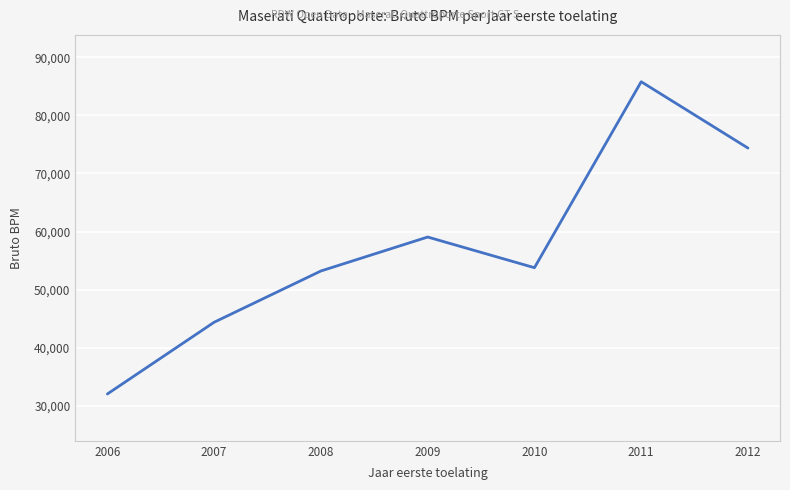

How many points are lower than both their immediate neighbors (excluding endpoints)?

1